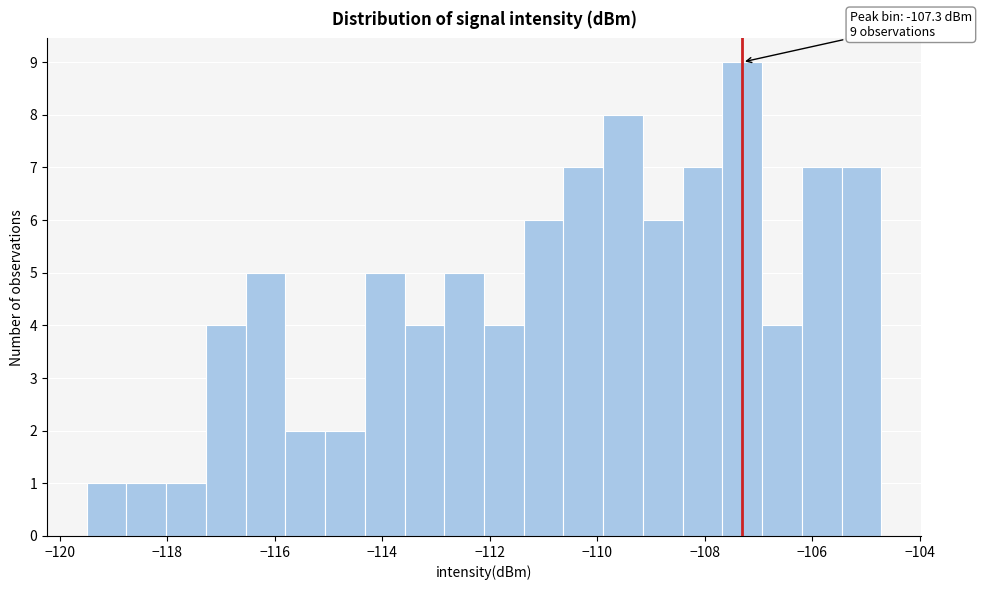

Around what value on the x-axis is the tallest bar? Give the approximate position of its centre, as read against the axis.

-107.4